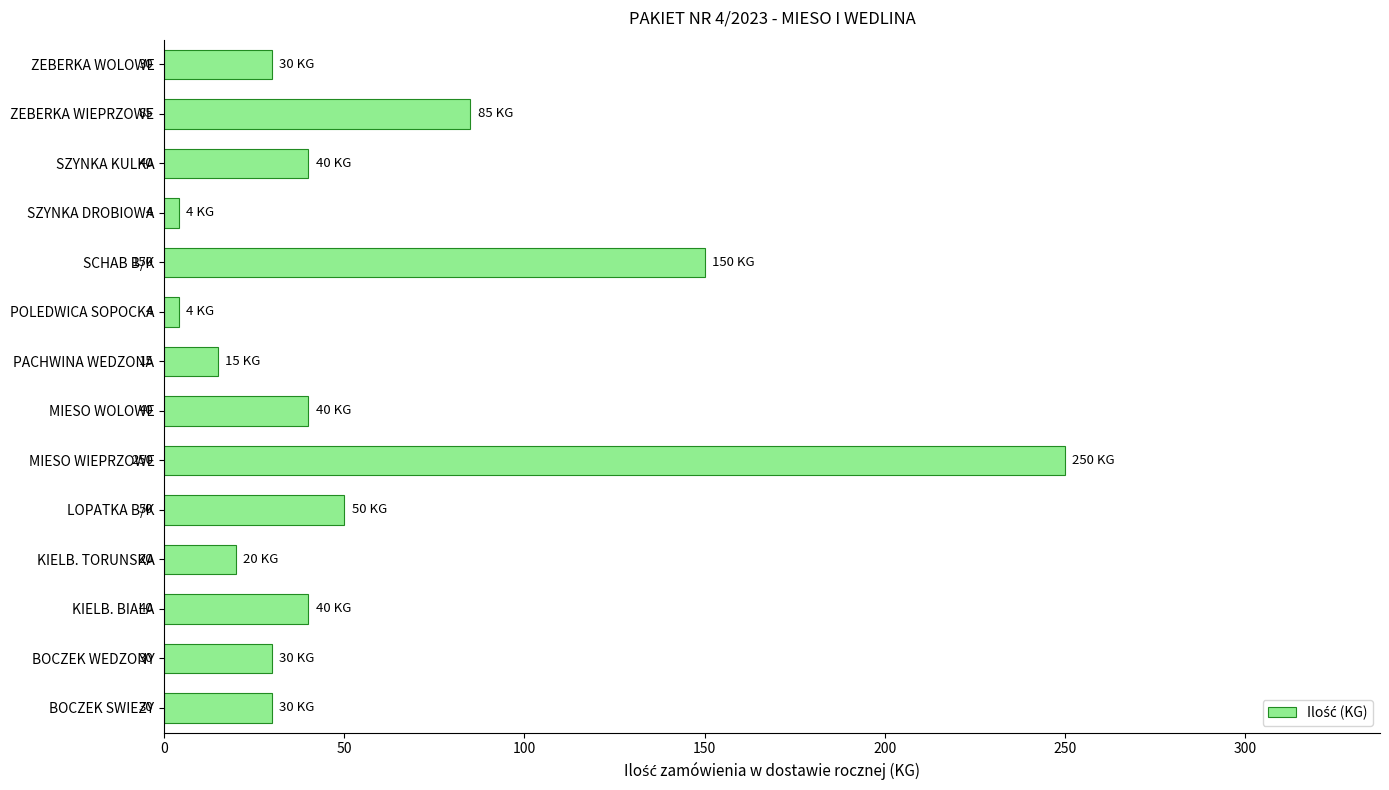

What is the smallest value displayed?

4